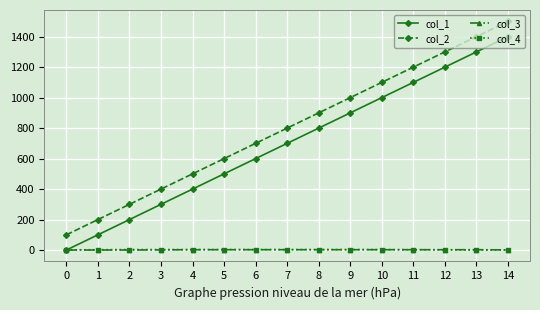

What is the total value across all series at 11?

2304